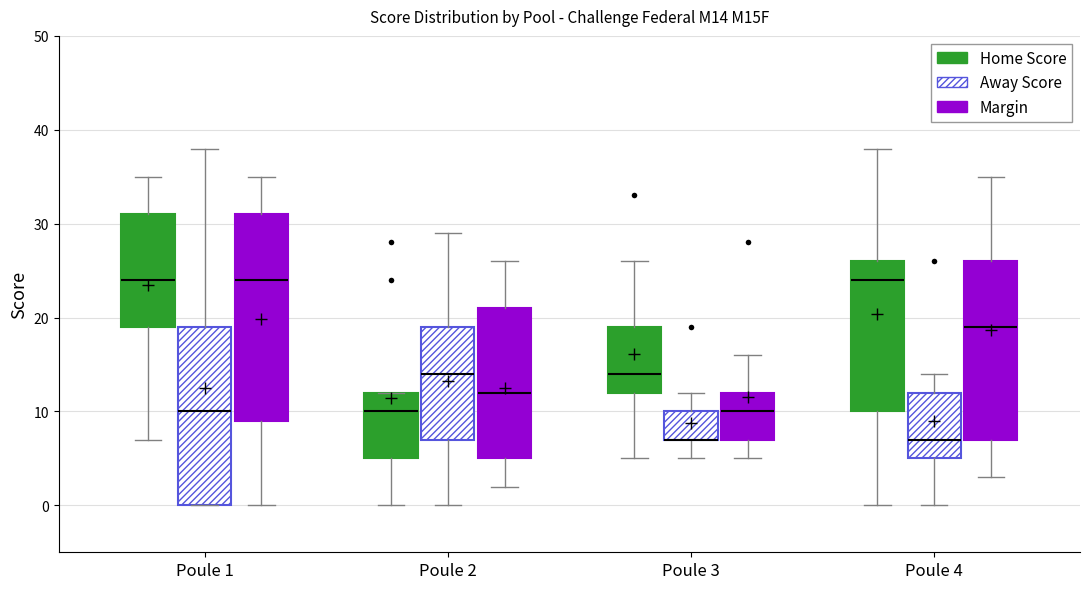

Where is the lower edge of the box for Poule 4 (Away Score) on the y-axis? The values are not printed on the chart, so give them approximately, as read against the axis.

5